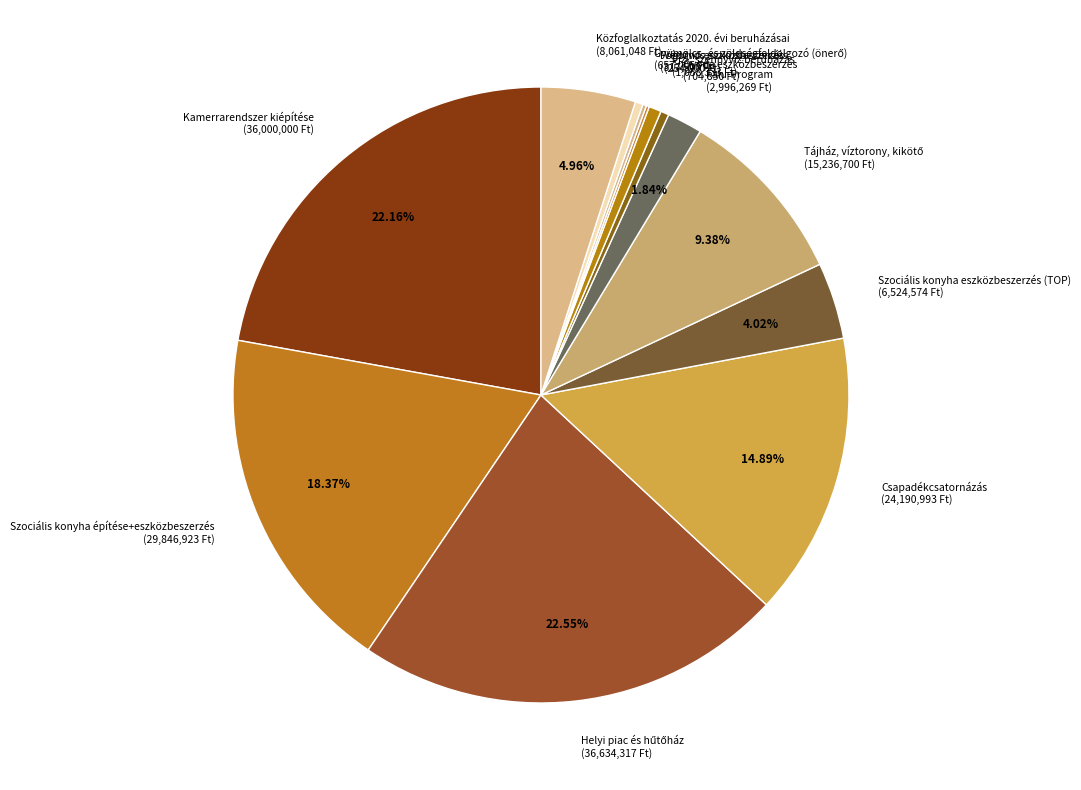

Is there any slice that represents more than half of the pie?

No